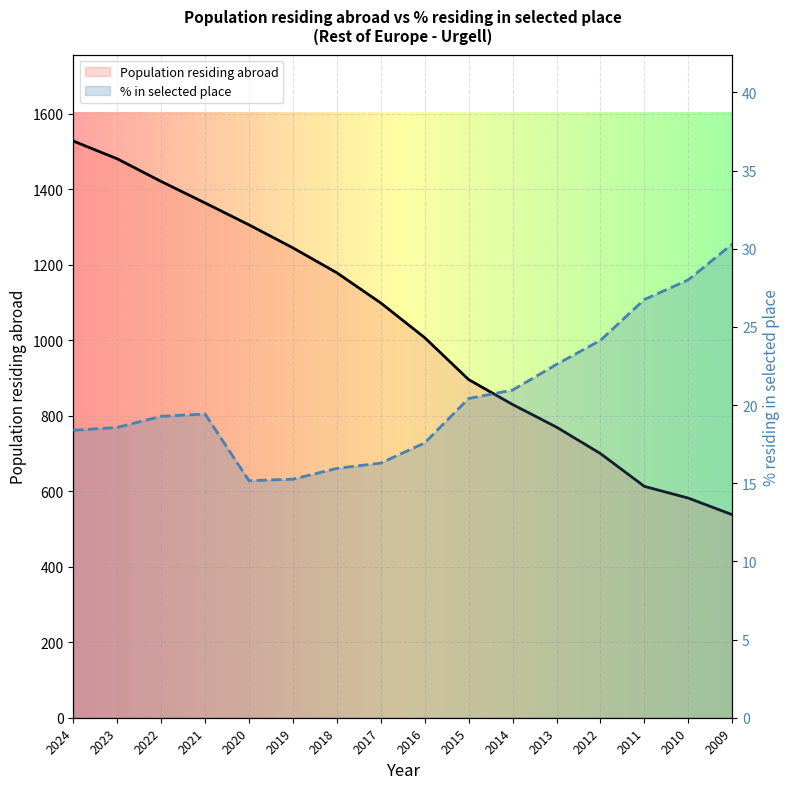

True or false: Population residing abroad and Population residing in the selected place (%) intersect in this chart.

False